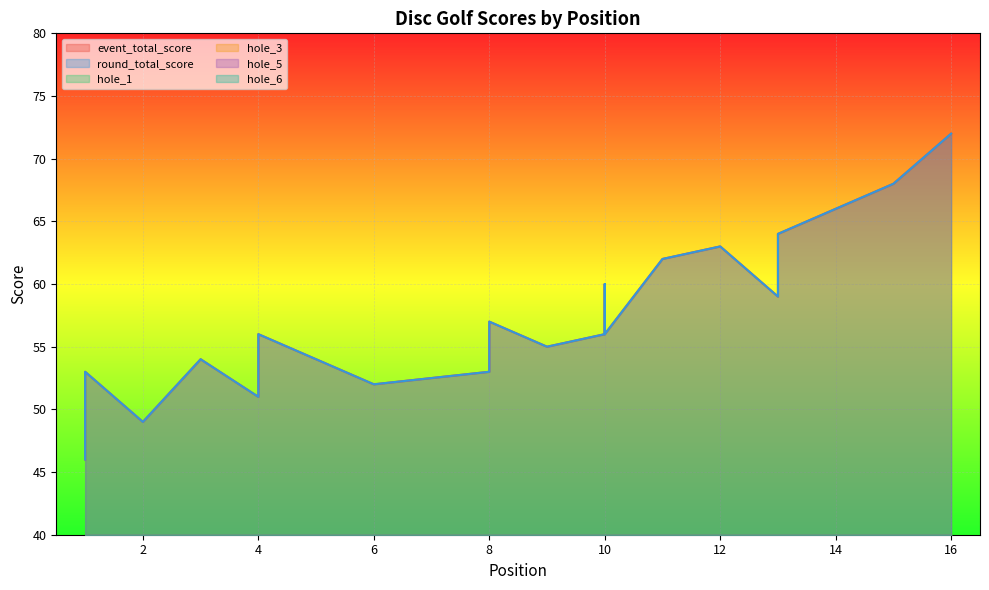

What is the sum of the hole_3 values at 6 and 2?

6